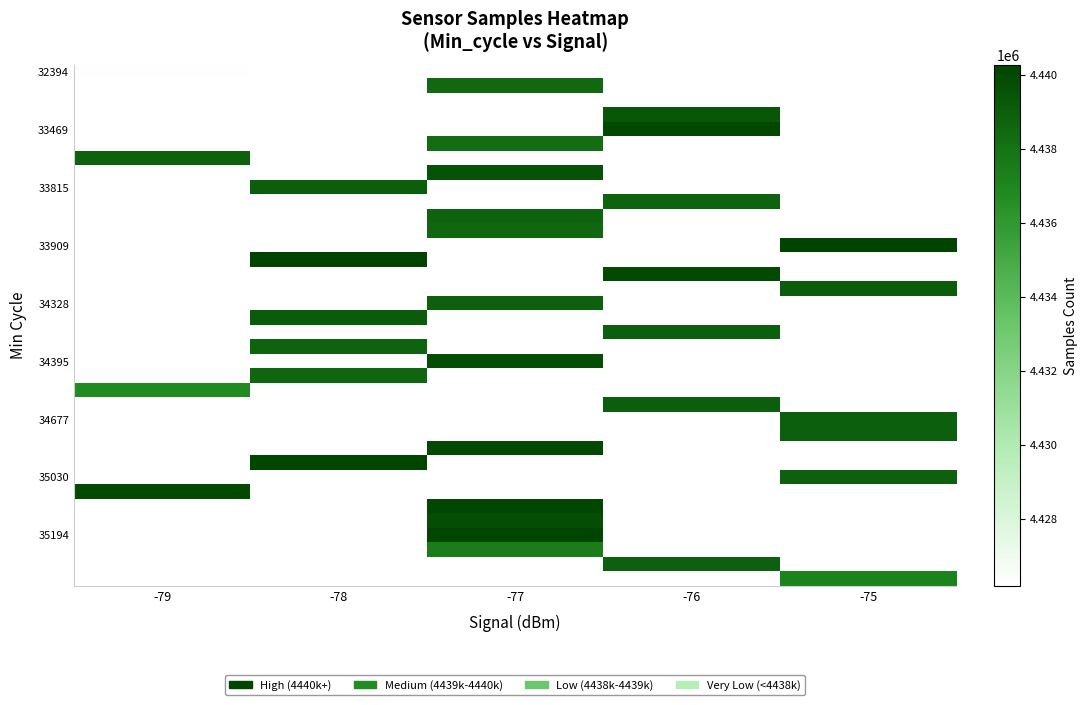

What is the minimum value shown in the chart?

4426190.0